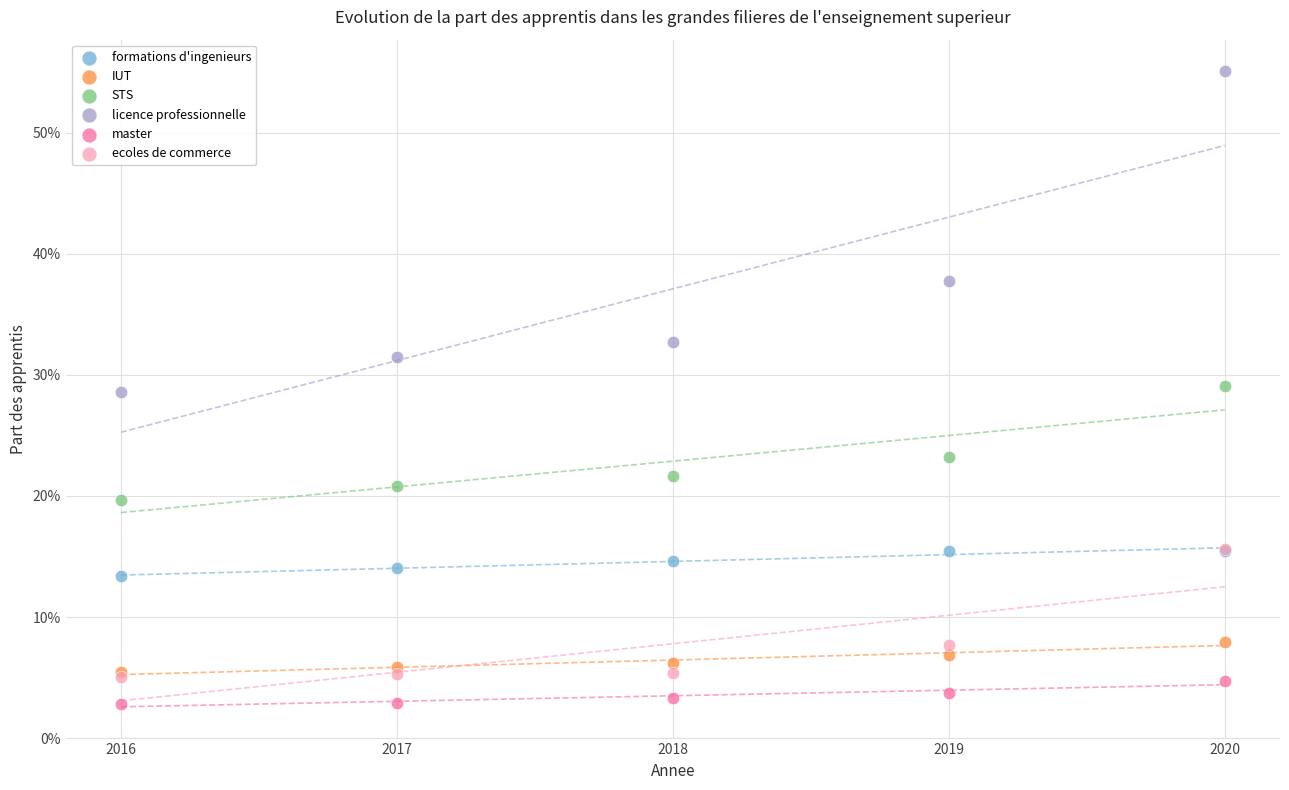

Which series has the widest spread of Y values?

licence professionnelle